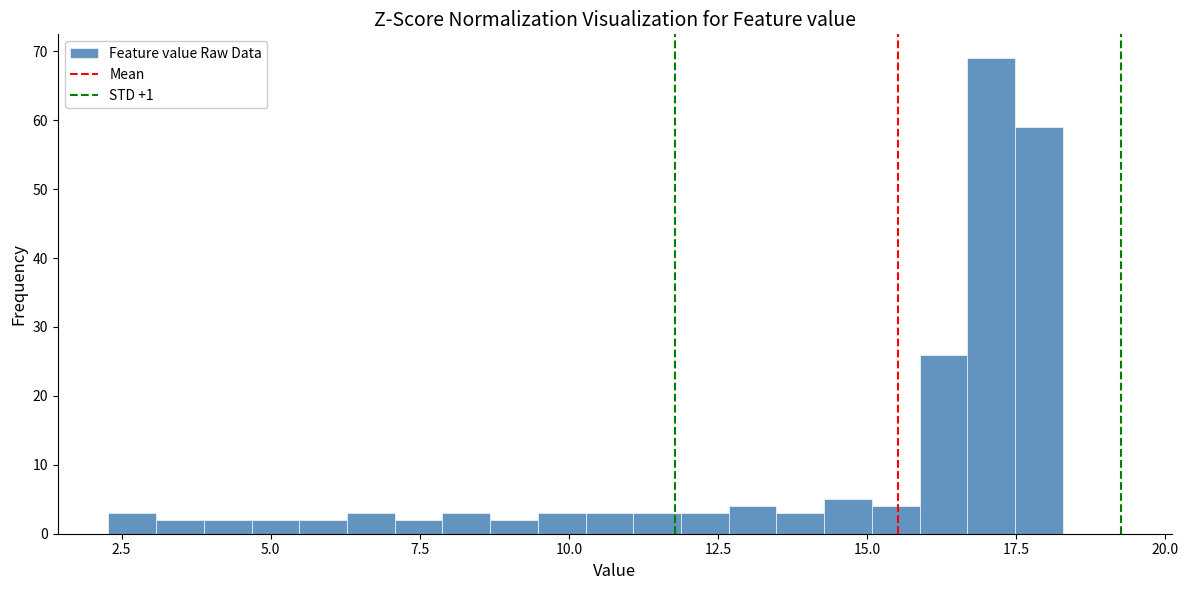

Read against the x-axis, roughly where is the centre of the tallest bar?

17.0